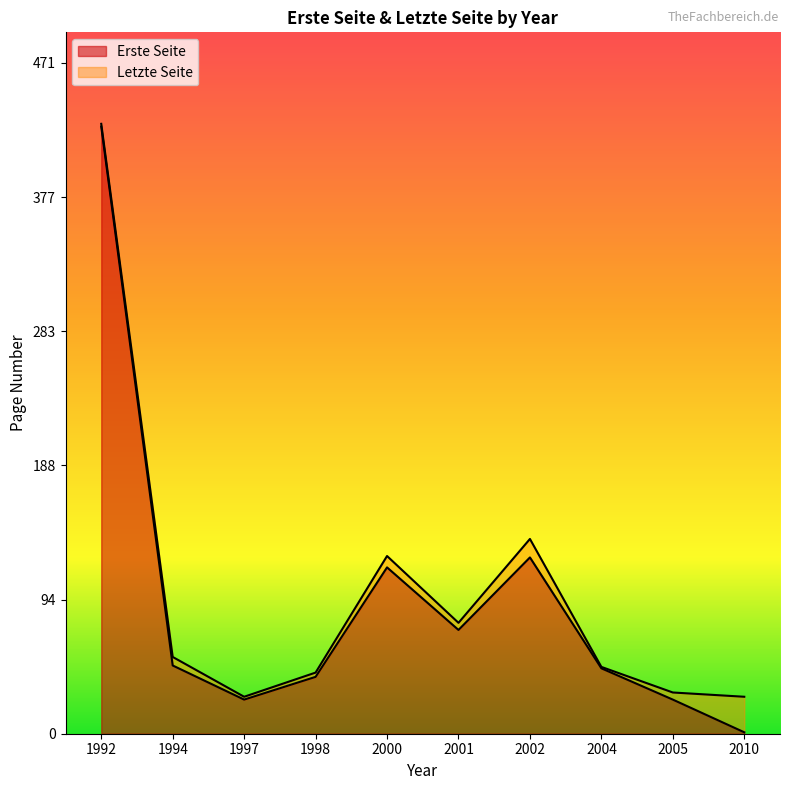

What are all the series names shown in the legend?

Erste Seite, Letzte Seite